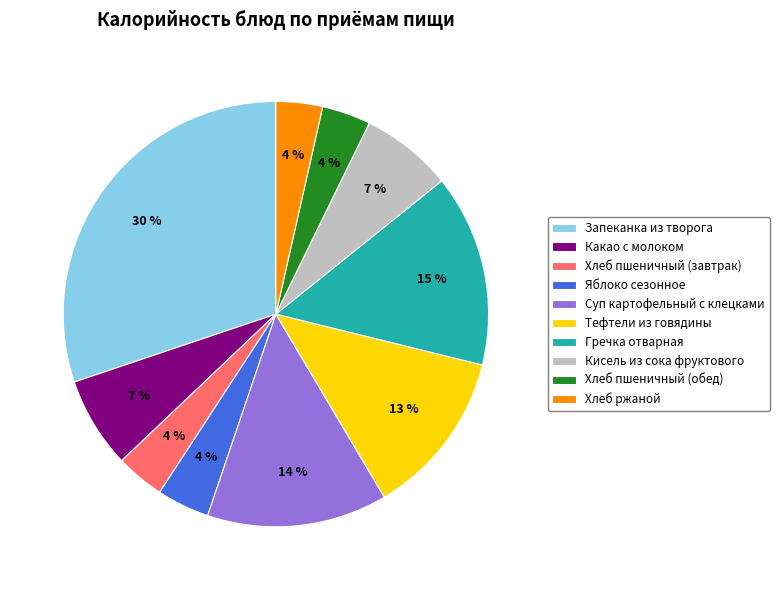

To the nearest percent, what is the average slice percentage?

10%